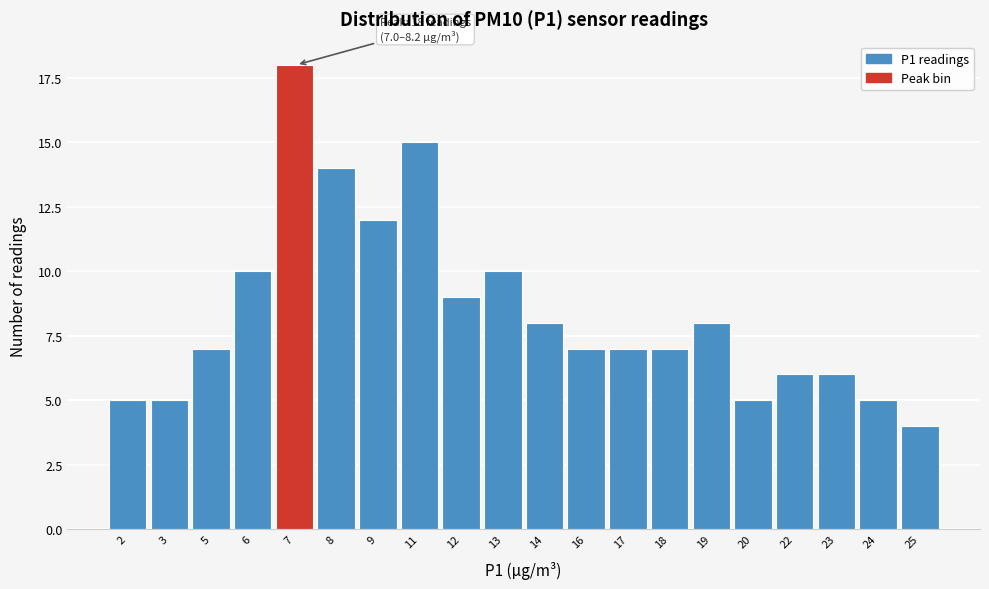

Reading left to right, transcribe all the data shown in this chart.

5	5	7	10	18	14	12	15	9	10	8	7	7	7	8	5	6	6	5	4